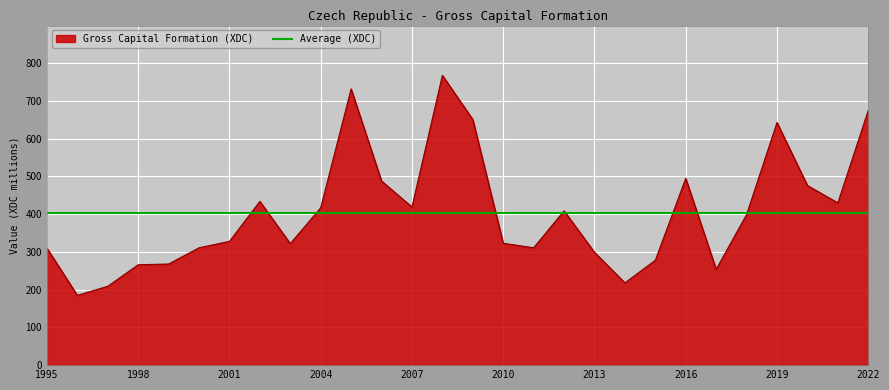

What is the minimum value for Gross Capital Formation (XDC)?

185.0